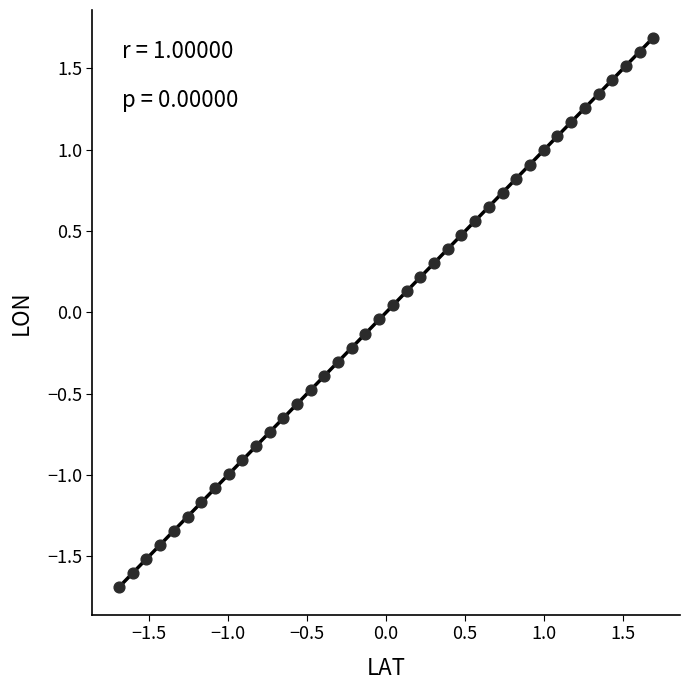

What is the range of X values (max minus min)?

3.4